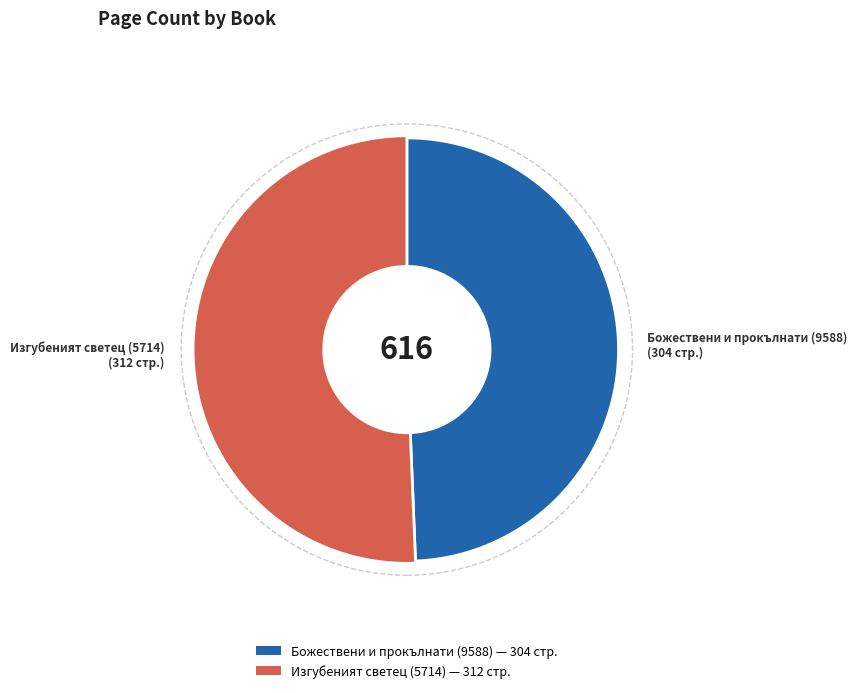

To the nearest percent, what is the combined percentage of Изгубеният светец (5714) and Божествени и прокълнати (9588)?

100%